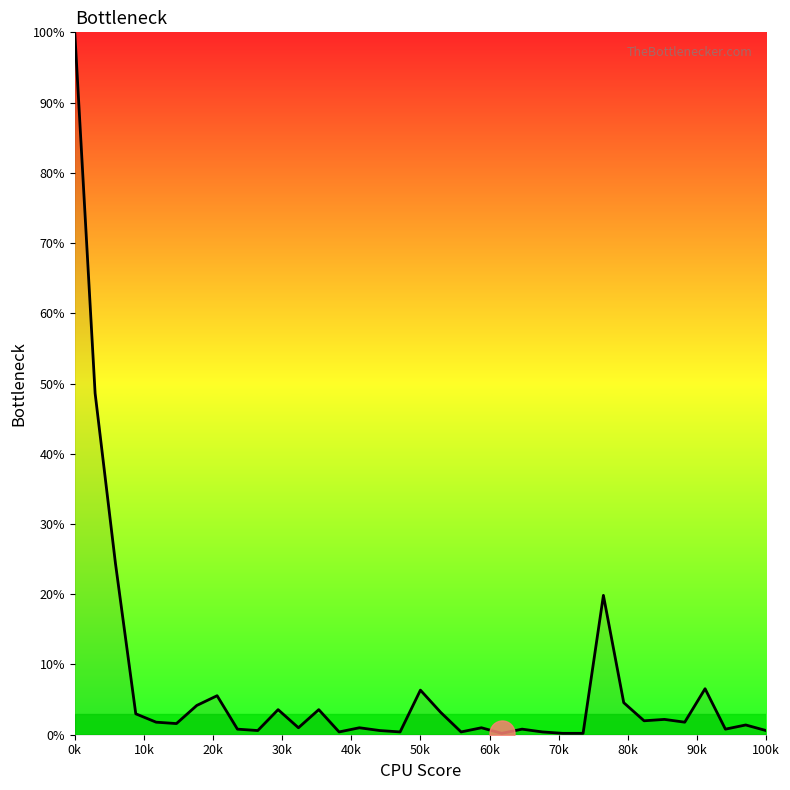

What is the difference between the maximum and minimum values?

99.8